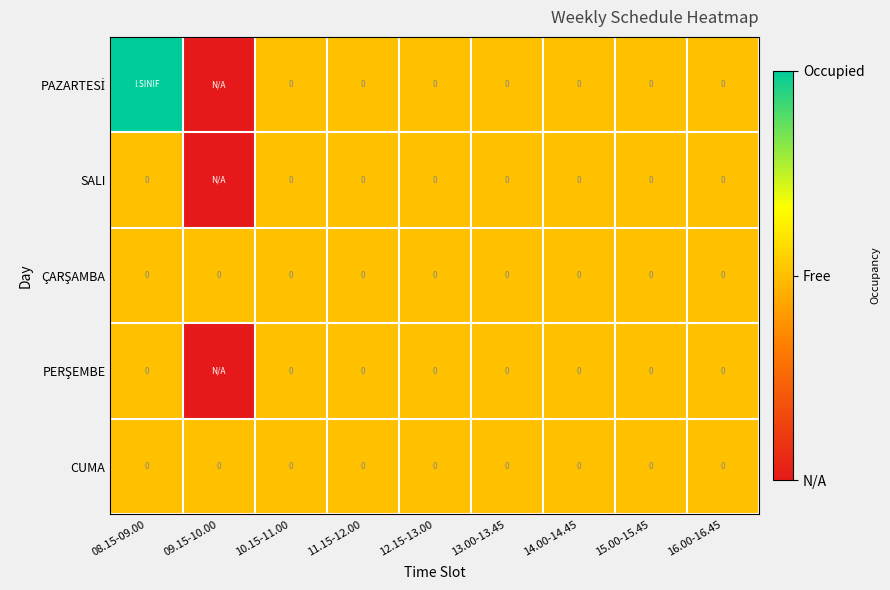

Which category has the highest value across all series?

08.15-09.00